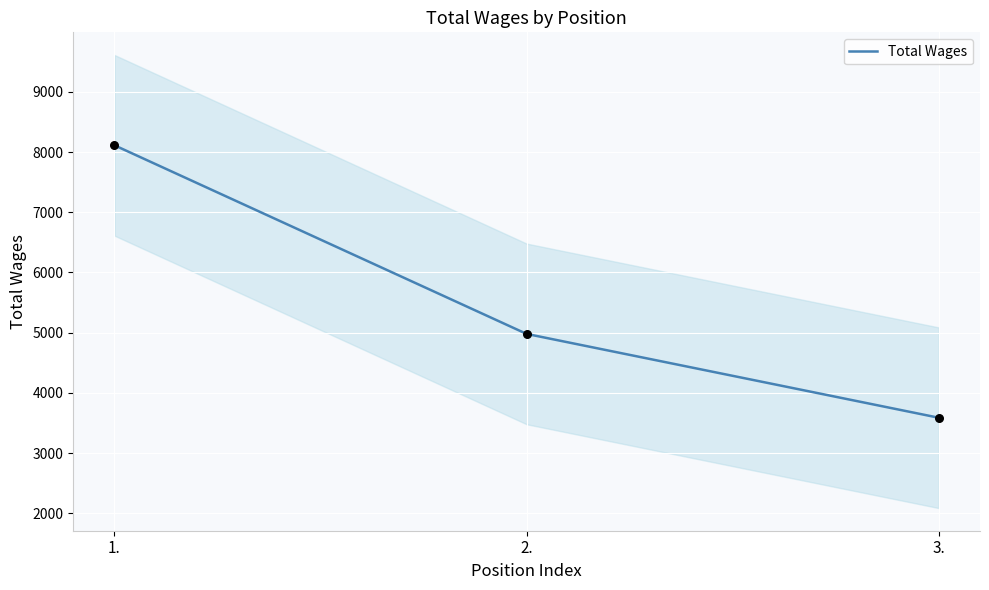

What is the change in value from 1. to 3.?

-4524